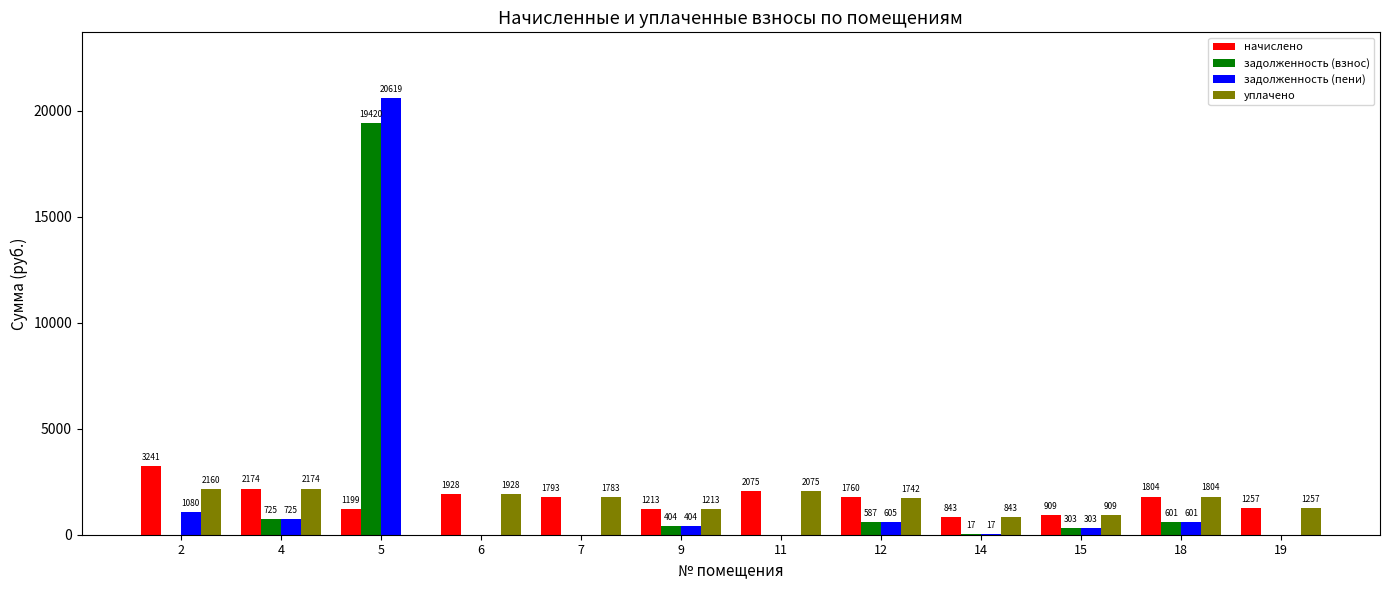

What is the total value across all series at 15?

2423.4